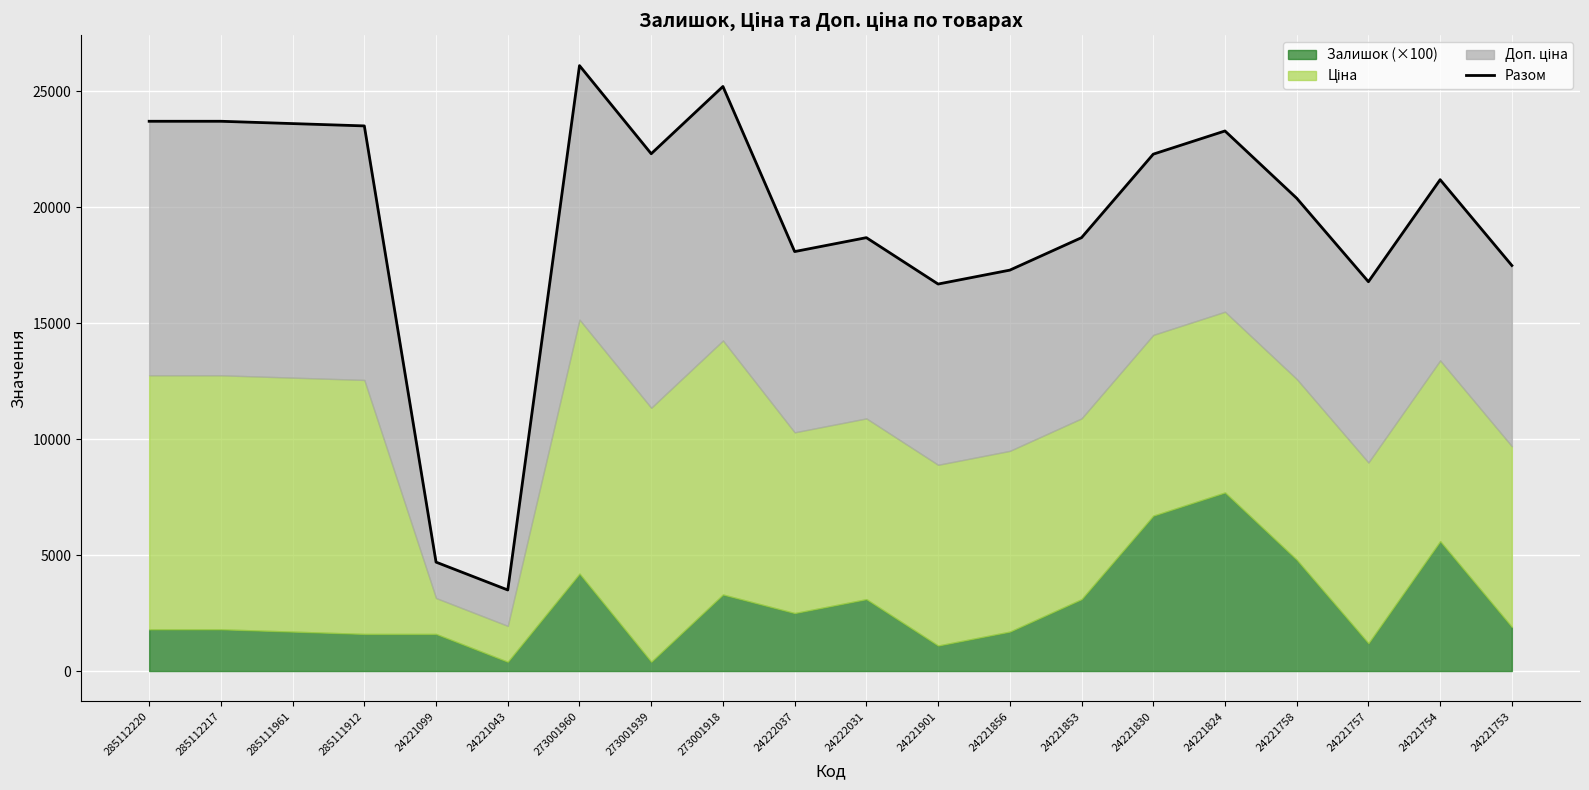

Rank the categories by value from highest to lowest.

273001960, 273001918, 285112220, 285112217, 285111961, 285111912, 24221824, 273001939, 24221830, 24221754, 24221758, 24222031, 24221853, 24222037, 24221753, 24221856, 24221757, 24221901, 24221099, 24221043